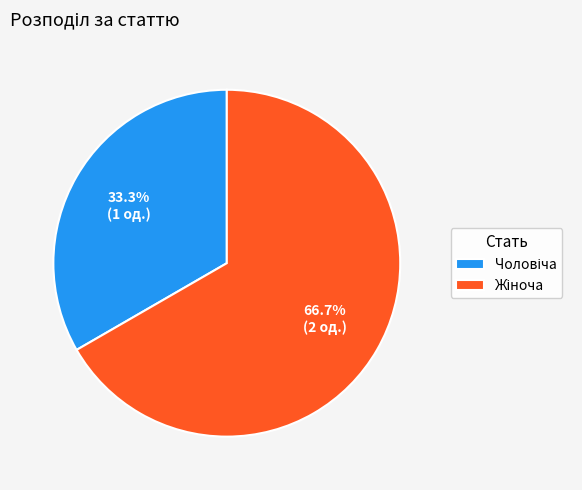

Is there any slice that represents more than half of the pie?

Yes